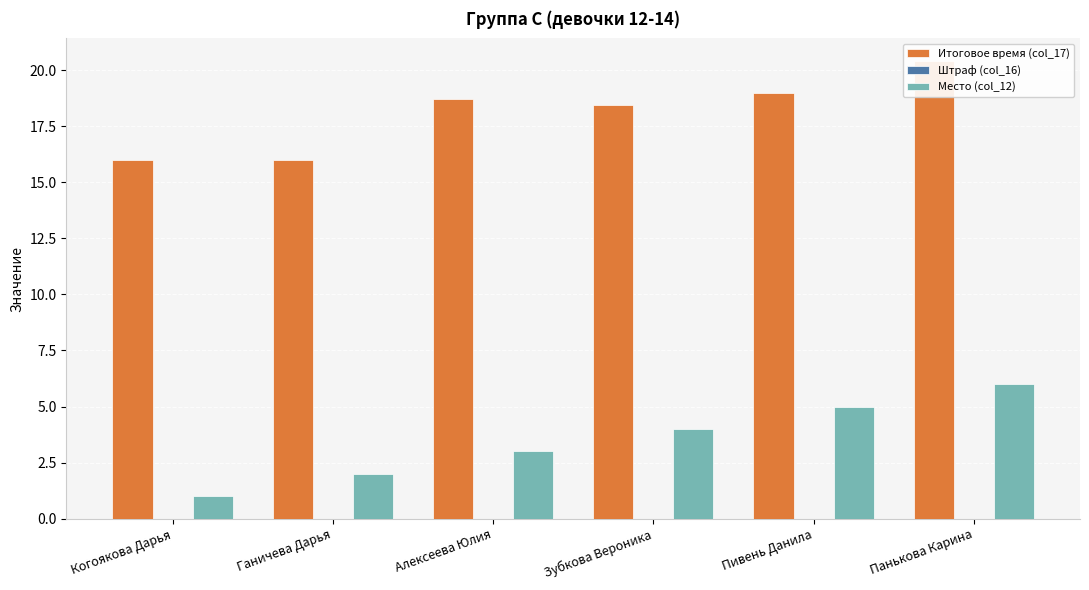

Which category has the highest value across all series?

Панькова Карина